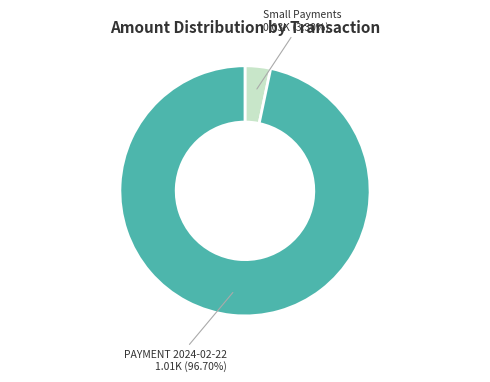

Is there a majority slice in this chart?

Yes